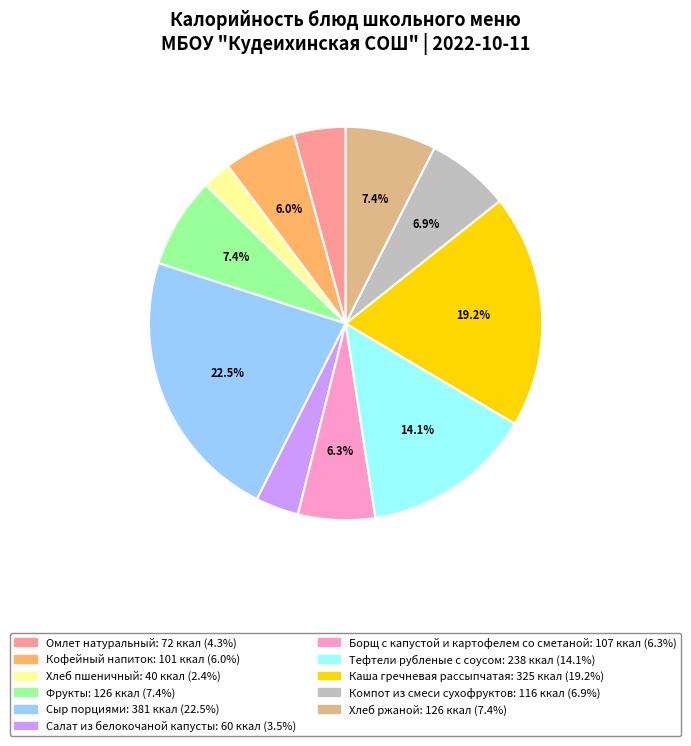

Does Омлет натуральный represent more than half of the total?

No